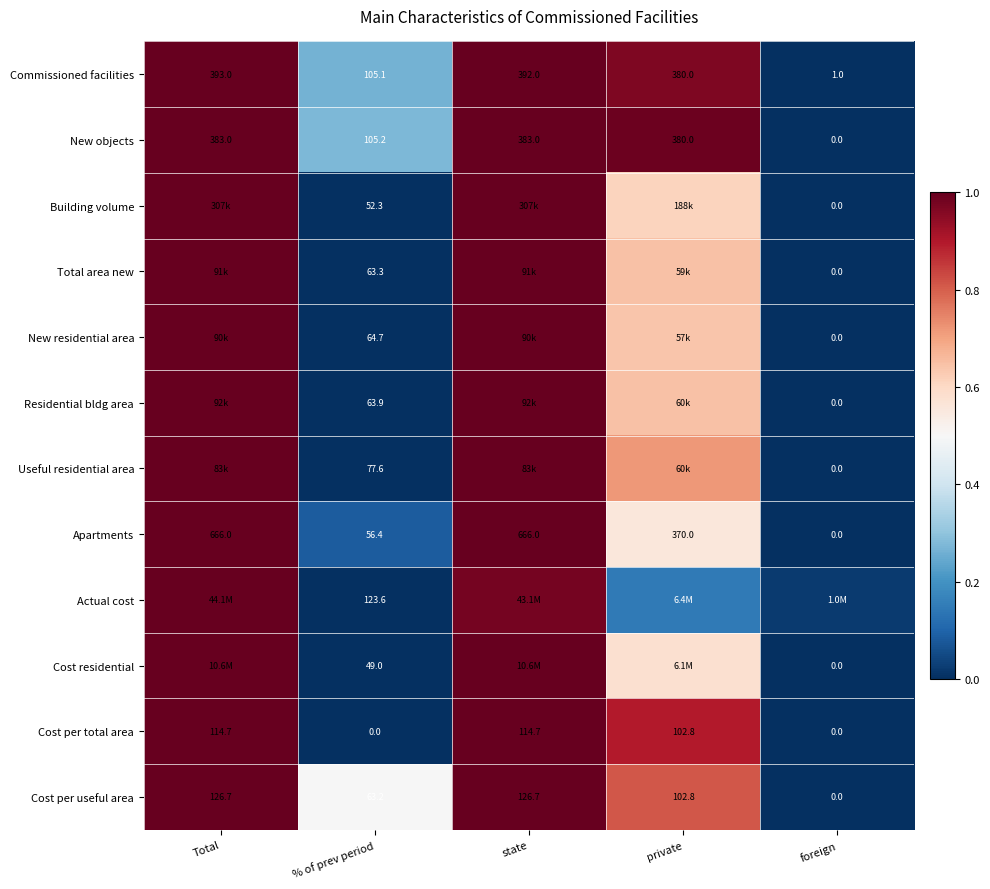

The Apartments series shows 0.0 at foreign. True or false?

True